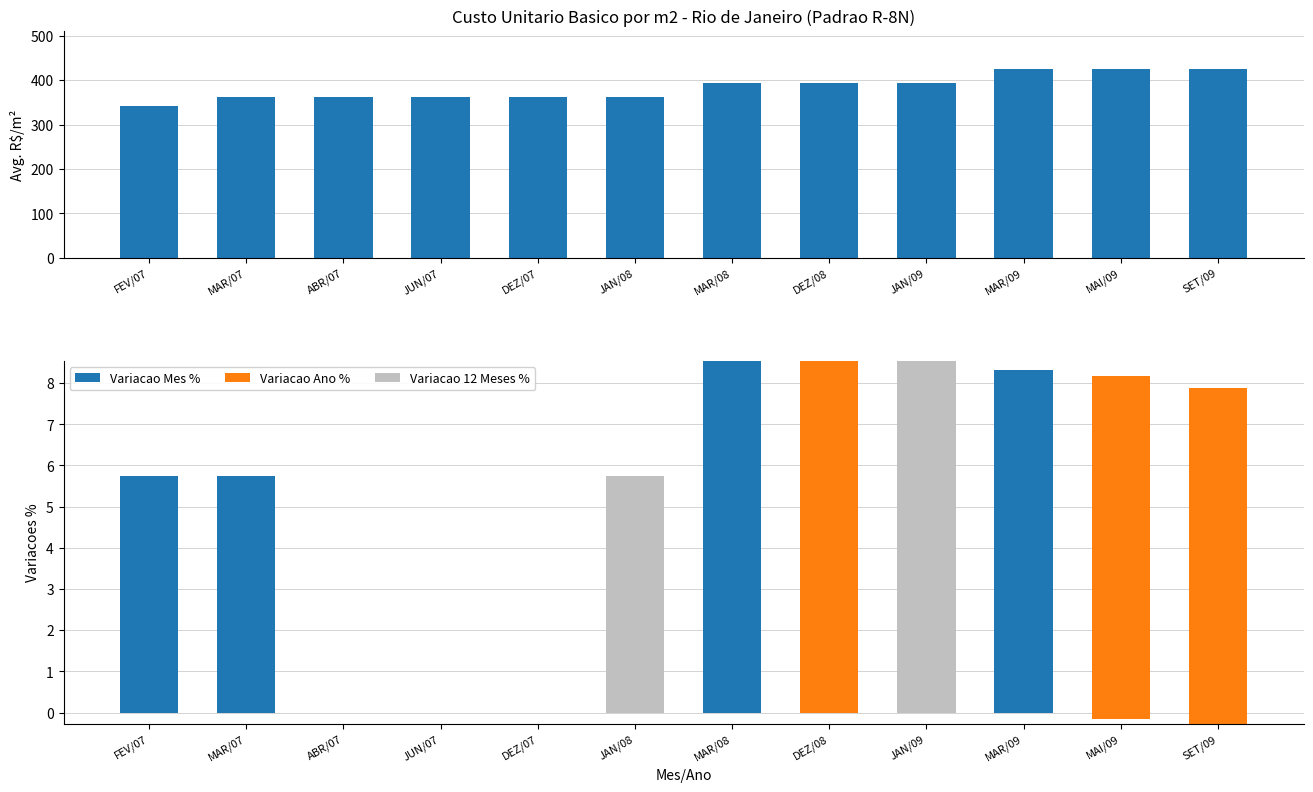

What is the sum of all Variacao Mes % values?

27.9